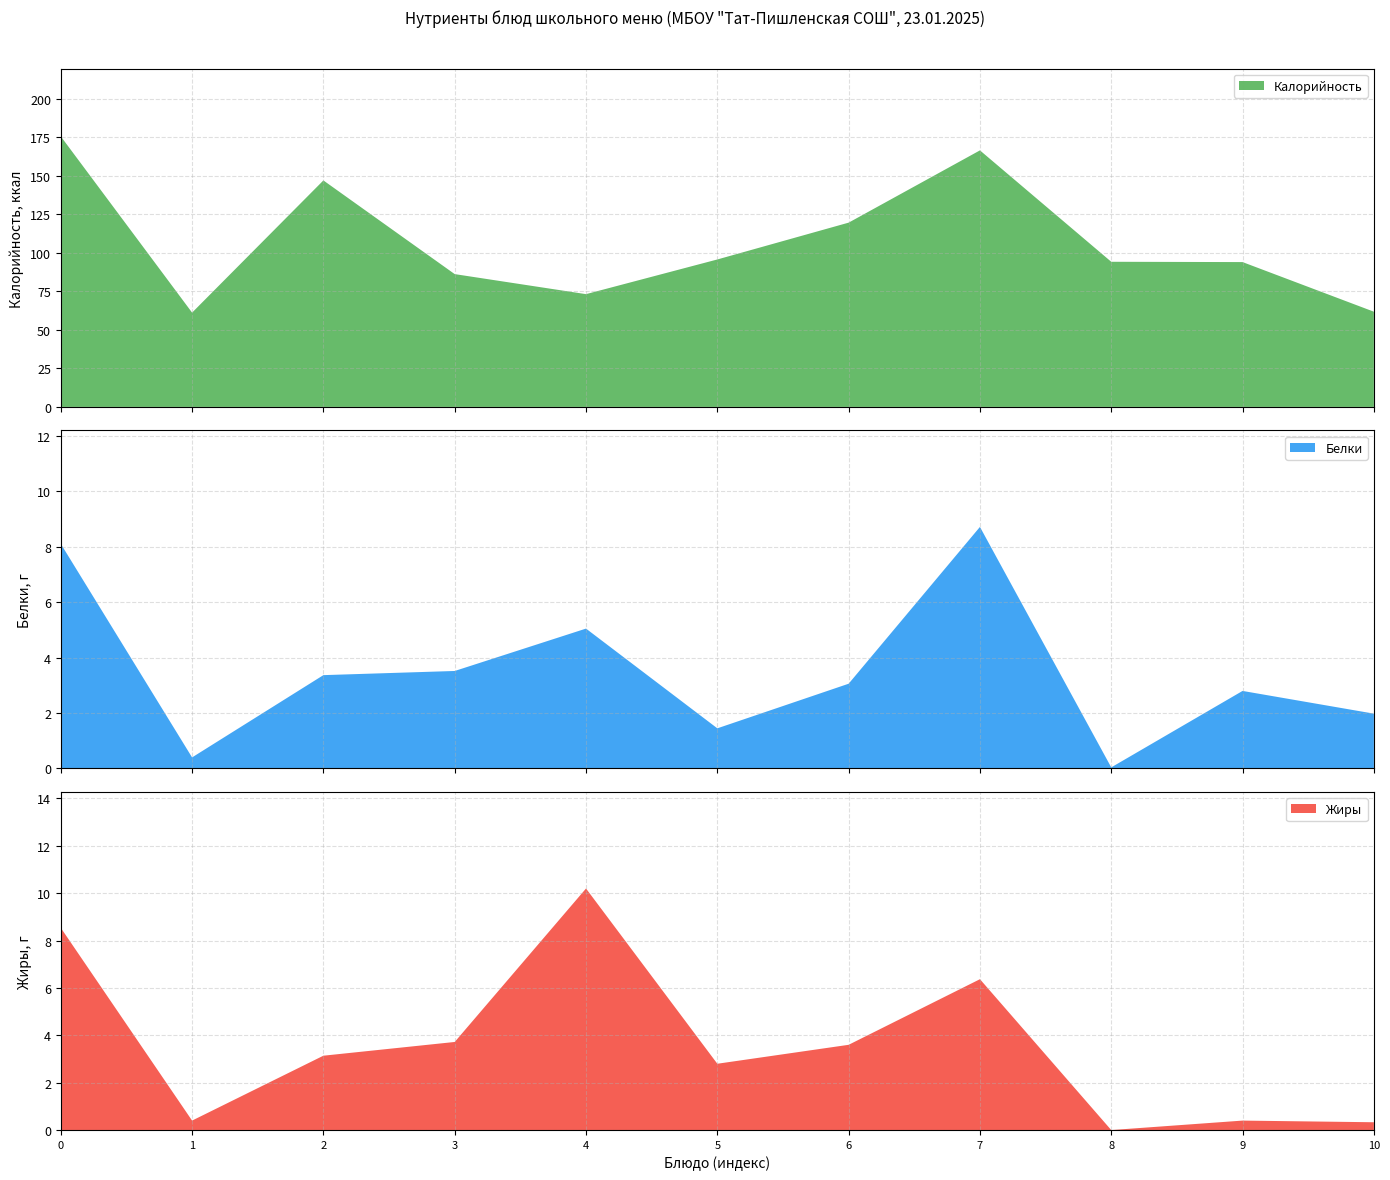

Reading left to right, list all the values displayed in this chart.

Калорийность: Макаронные изделия=175.6	Фрукт=61.2	Хлеб пшеничный (бутерброд)=147.0	Какао с молоком=86.2	Икра овощная=73.2	Борщ с картофелем=95.7	Картофельное пюре=119.6	Котлета=166.5	Компот=94.2	Хлеб пшеничный (хлеб)=94.0	Хлеб ржаной=61.8
Белки: Макаронные изделия=8.1	Фрукт=0.4	Хлеб пшеничный (бутерброд)=3.4	Какао с молоком=3.5	Икра овощная=5.0	Борщ с картофелем=1.4	Картофельное пюре=3.1	Котлета=8.7	Компот=0.0	Хлеб пшеничный (хлеб)=2.8	Хлеб ржаной=2.0
Жиры: Макаронные изделия=8.5	Фрукт=0.4	Хлеб пшеничный (бутерброд)=3.1	Какао с молоком=3.7	Икра овощная=10.2	Борщ с картофелем=2.8	Картофельное пюре=3.6	Котлета=6.4	Компот=0.0	Хлеб пшеничный (хлеб)=0.4	Хлеб ржаной=0.3